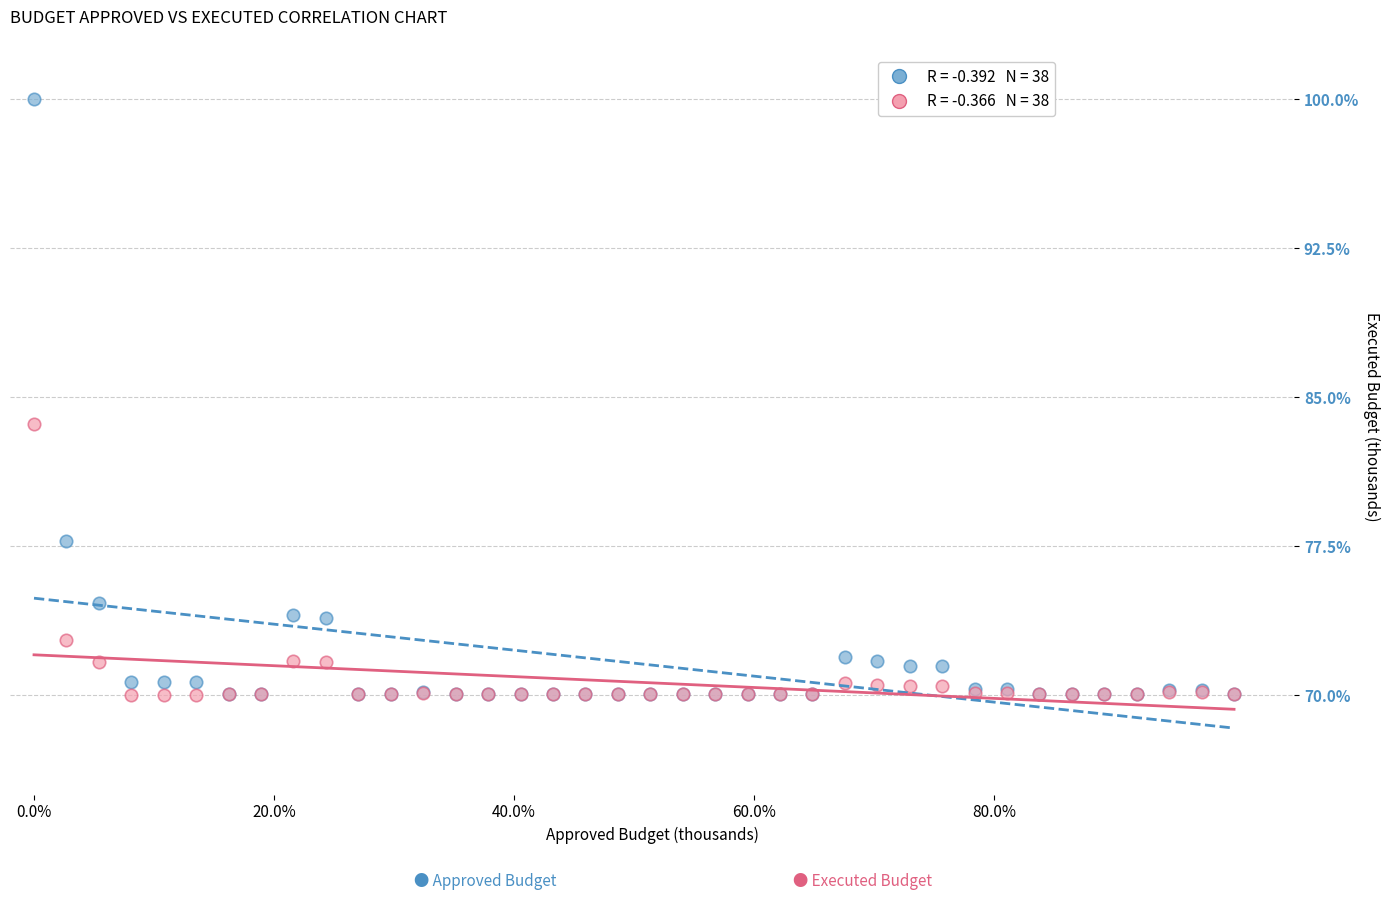

Across all series, what Y value is closest to 85?

83.6